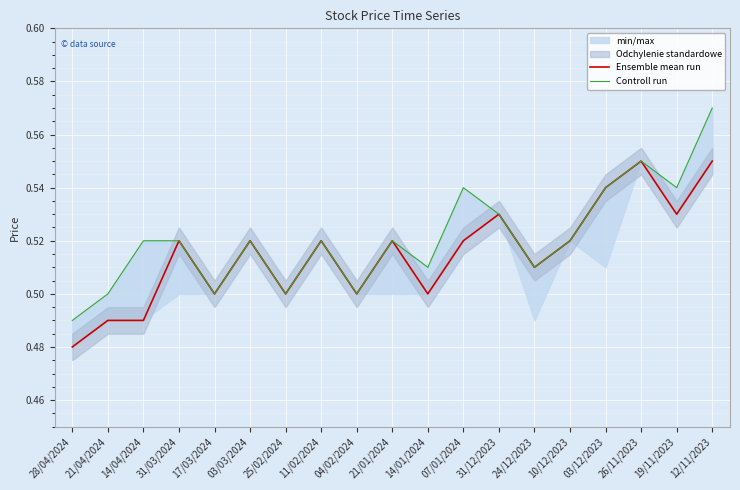

What is the value of the Ensemble mean run point at the 6th from the left?

0.5